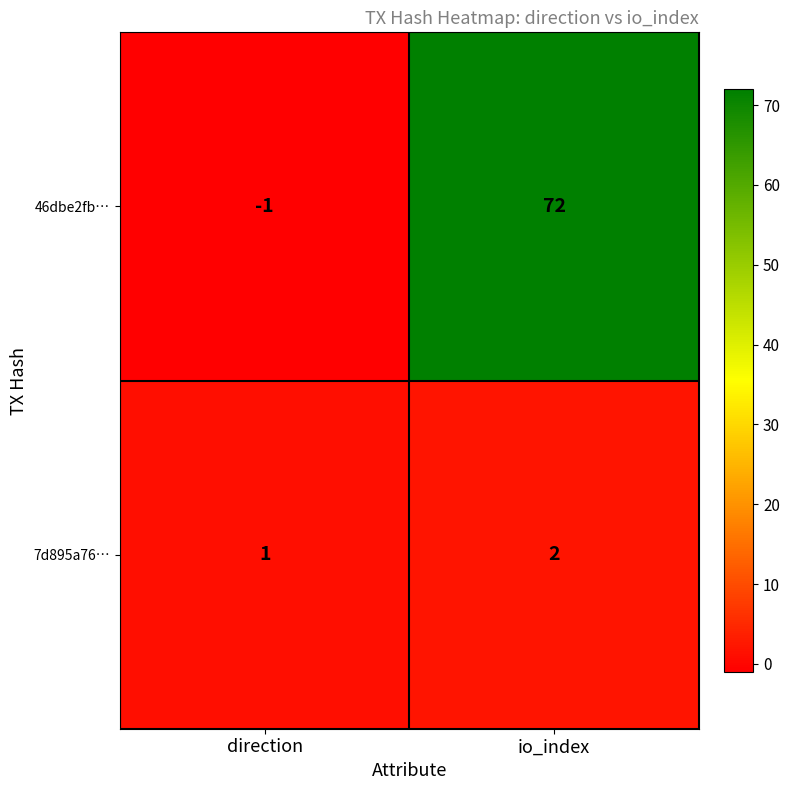

Which series changed the most between direction and io_index?

46dbe2fb…